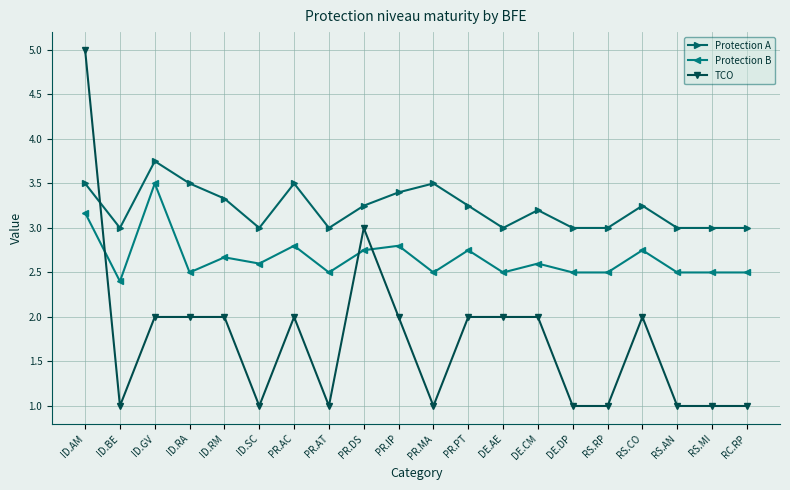

At ID.GV, list the series in order from smallest to largest.

TCO, Protection B, Protection A